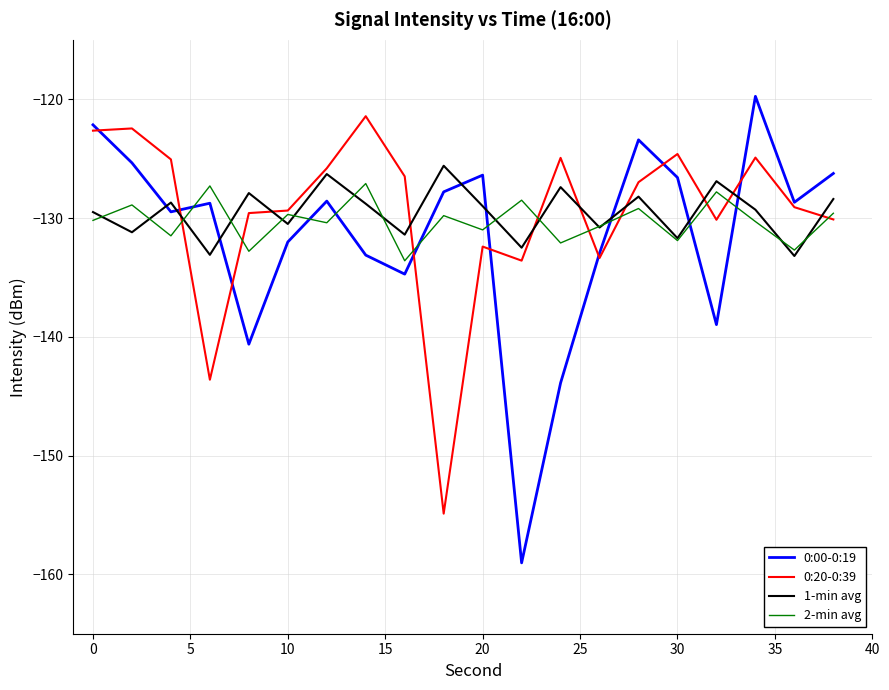

What is the minimum value shown in the chart?

-159.0